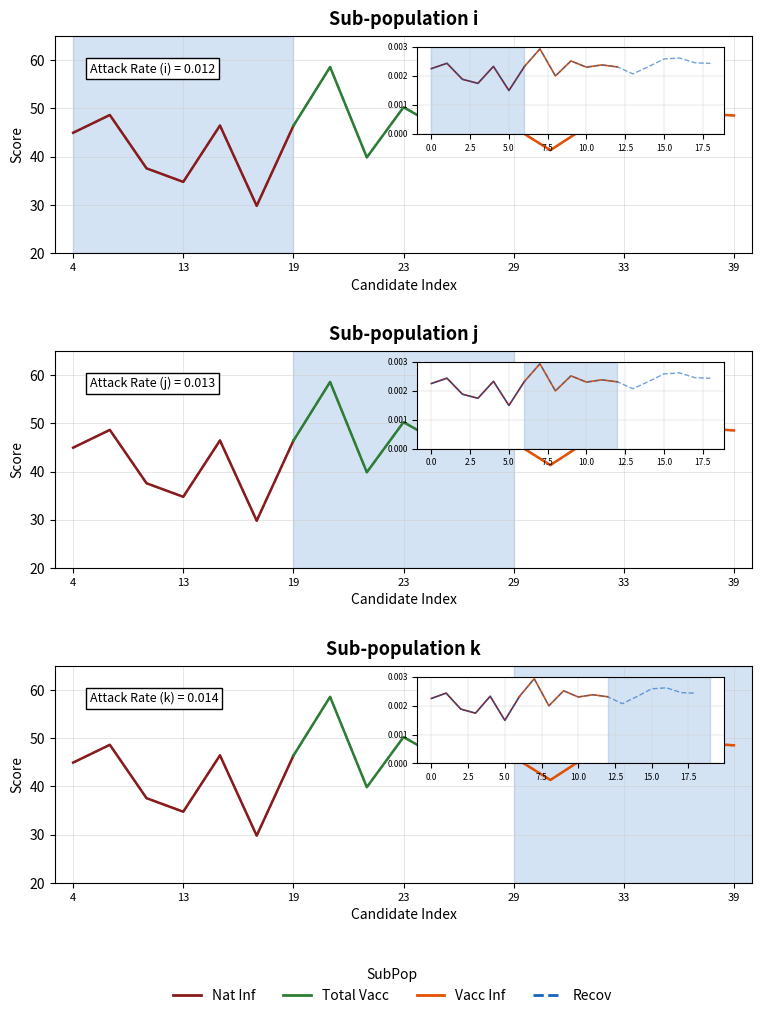

What is the difference between the values at 12 and 34?

14.7